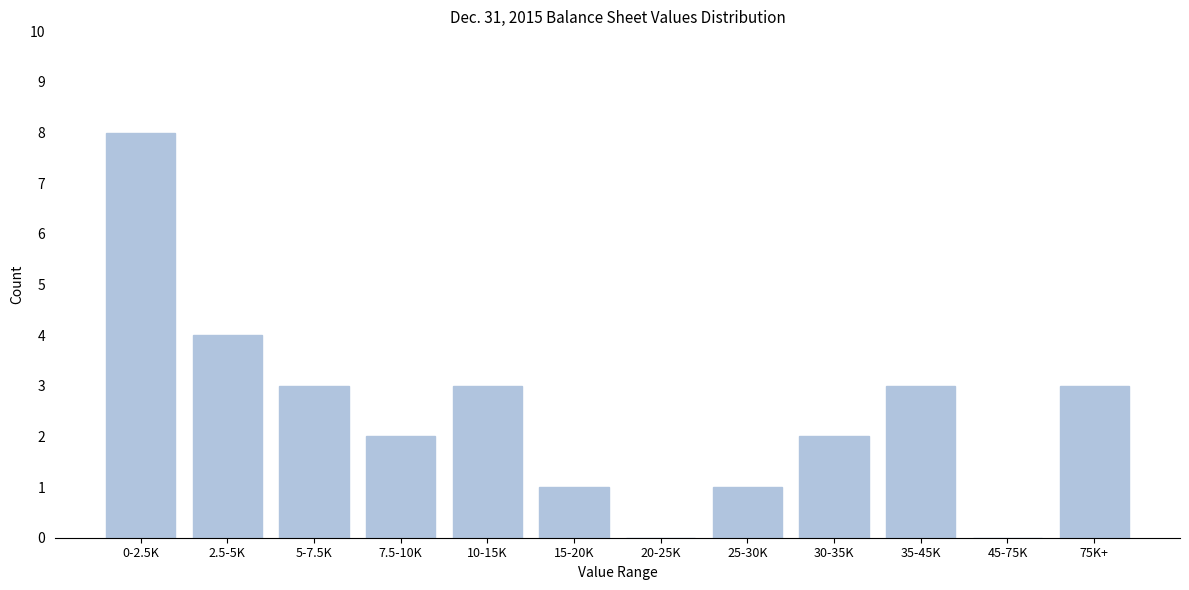

Reading left to right, list all the values displayed in this chart.

0-2.5K=8	2.5-5K=4	5-7.5K=3	7.5-10K=2	10-15K=3	15-20K=1	20-25K=0	25-30K=1	30-35K=2	35-45K=3	45-75K=0	75K+=3